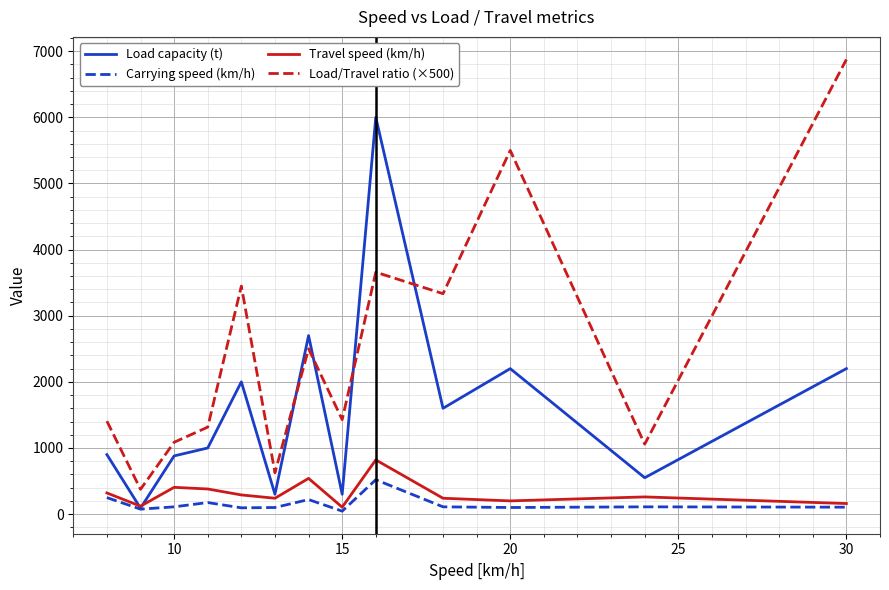

True or false: Load/Travel ratio (×500) and Travel speed (km/h) cross at least once.

False